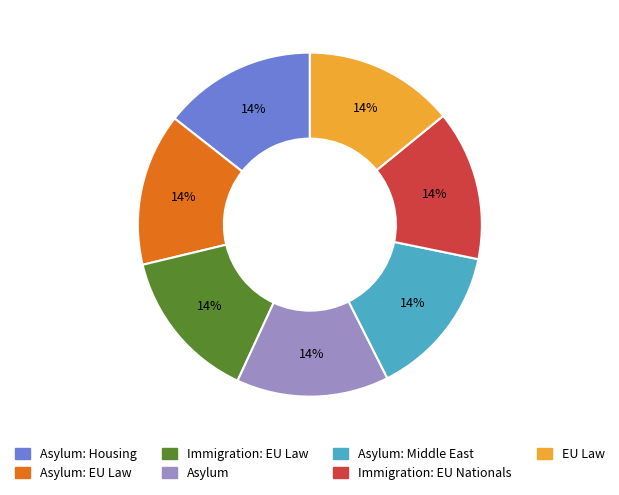

Does any single category account for the majority?

No